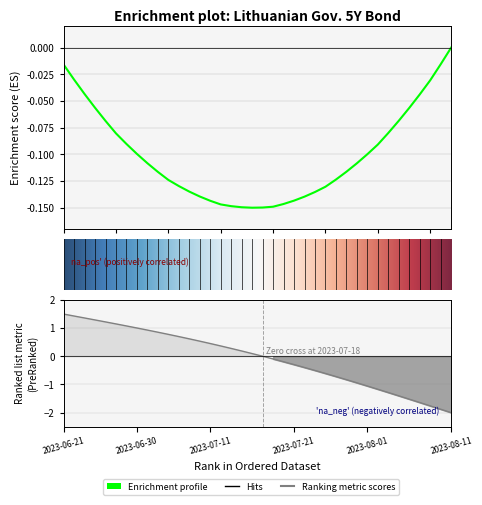

What is the label of the 34th point from the right?

2023-06-27